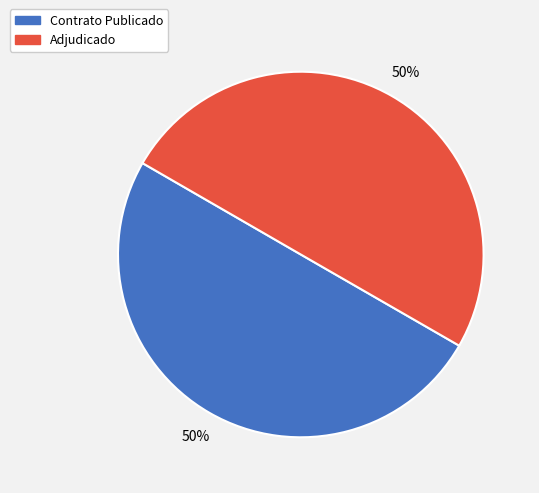

Is the sum of Contrato Publicado and Adjudicado greater than half?

Yes